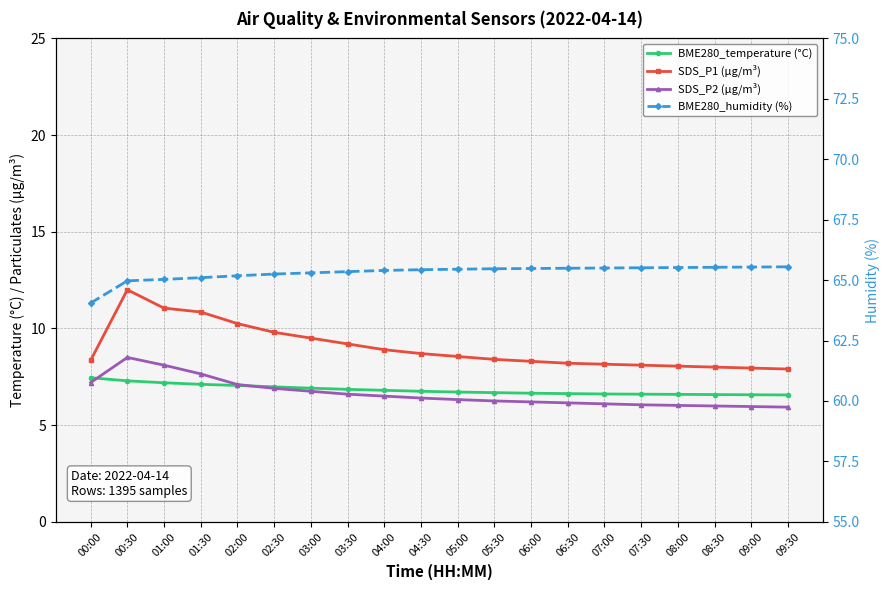

At which category does the chart reach its peak across all series?

09:30